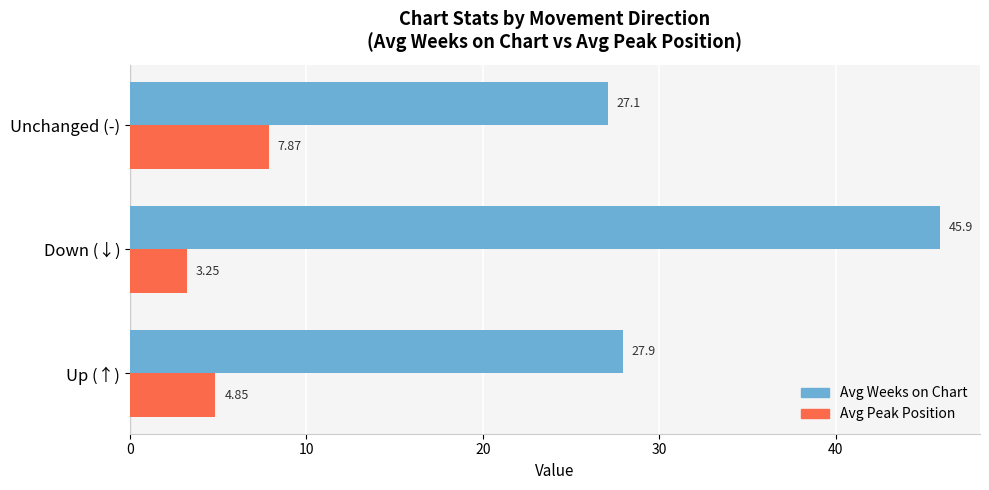

List the series in order of their peak value, lowest first.

Avg Peak Position, Avg Weeks on Chart